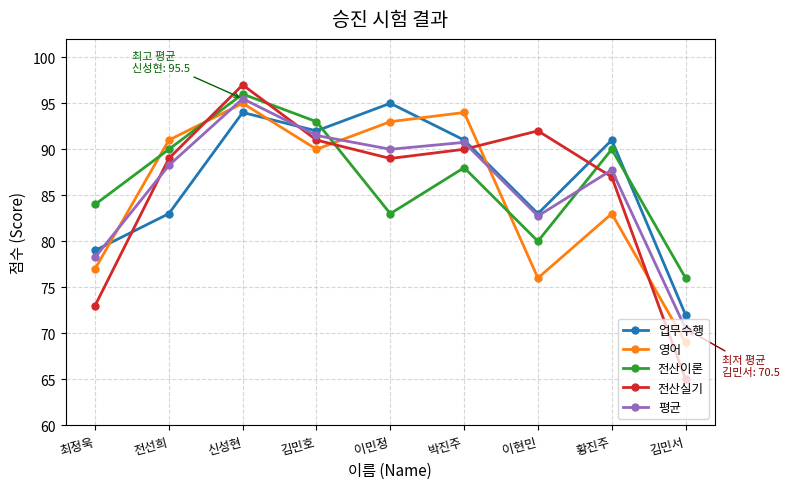

Which label corresponds to the smallest value in the chart?

김민서